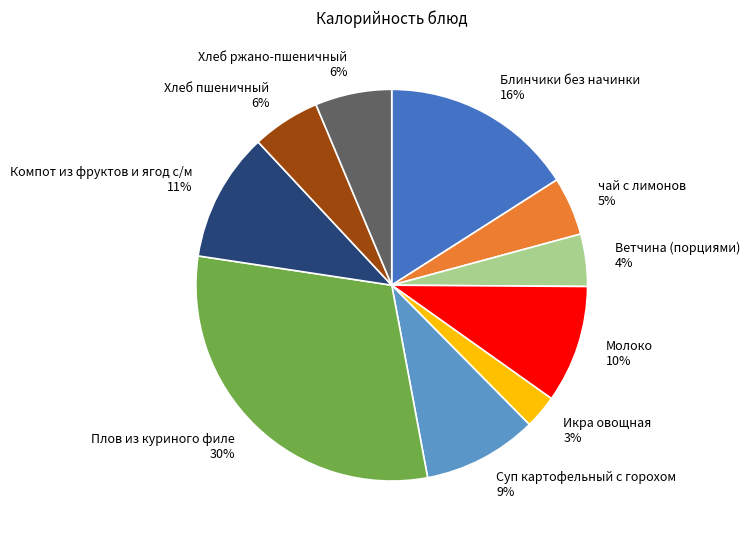

The чай с лимонов slice represents 10% of the pie. True or false?

False